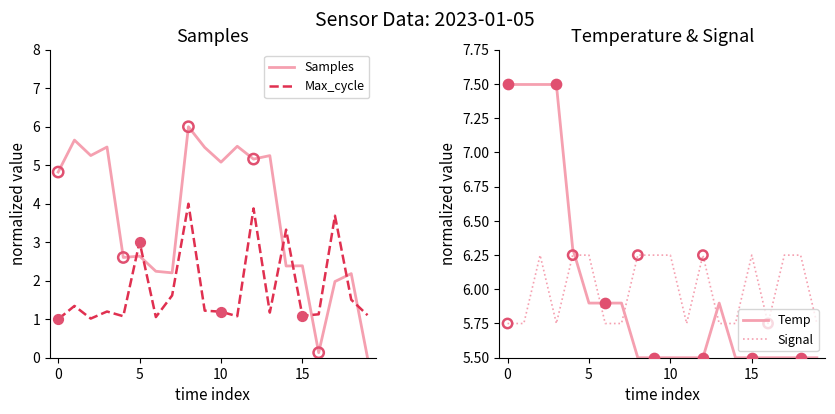

At which category is the sum across all series the highest?

8